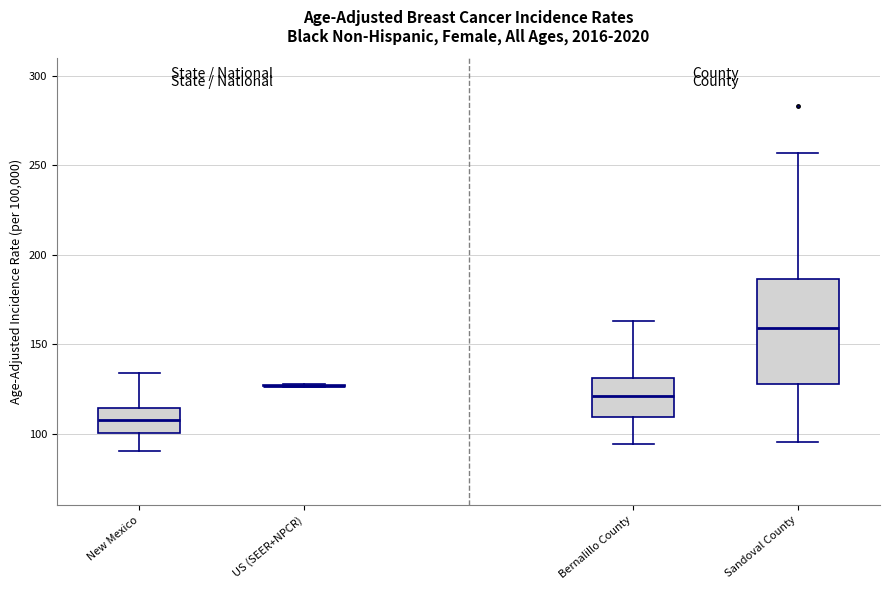

Reading left to right, read every box against the y-axis: the position of its median line, the range the box covers, and the ends of its whiskers. The values are not printed on the chart, so give them approximately, as read against the axis.

New Mexico: median 110, box 100 to 115, whiskers 90 to 135
US (SEER+NPCR): box collapsed to a line at 125, whiskers 125 to 130
Bernalillo County: median 120, box 110 to 130, whiskers 95 to 165
Sandoval County: median 160, box 130 to 185, whiskers 95 to 255